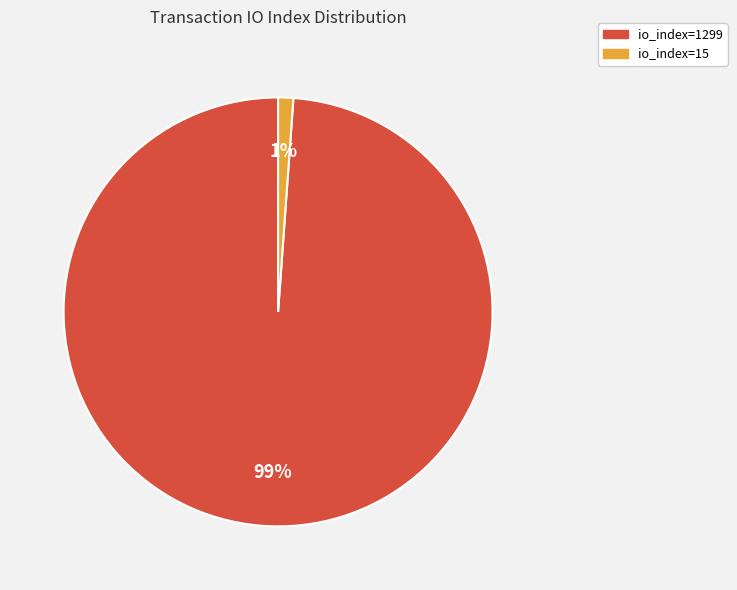

True or false: io_index=1299 accounts for 89% of the total.

False